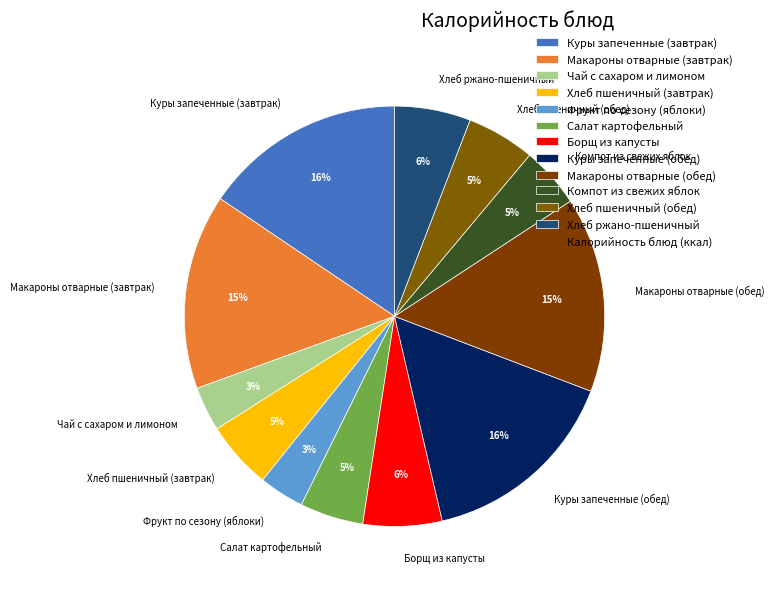

Which has a higher value, Макароны отварные (обед) or Хлеб пшеничный (завтрак)?

Макароны отварные (обед)